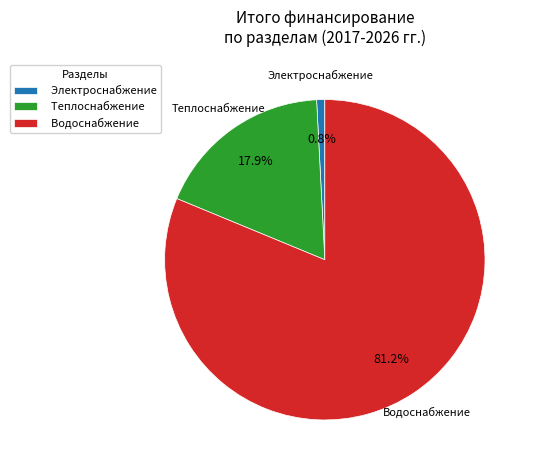

Rank the categories by value from lowest to highest.

Электроснабжение, Теплоснабжение, Водоснабжение